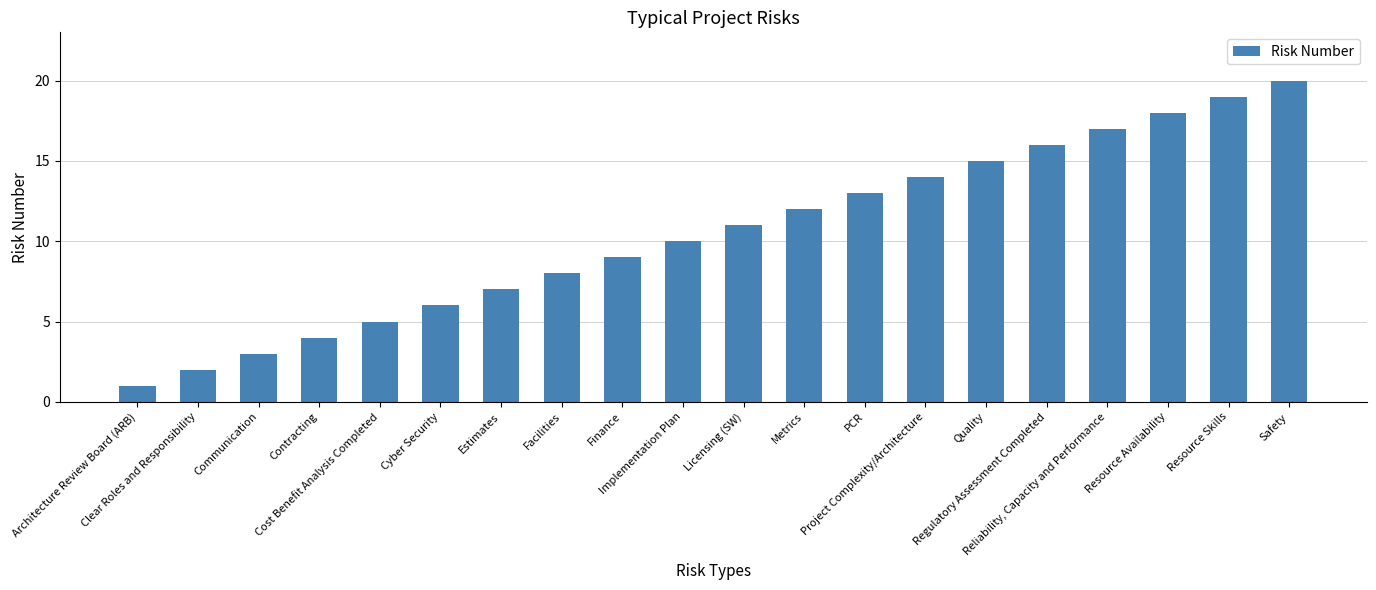

What is the smallest value displayed?

1